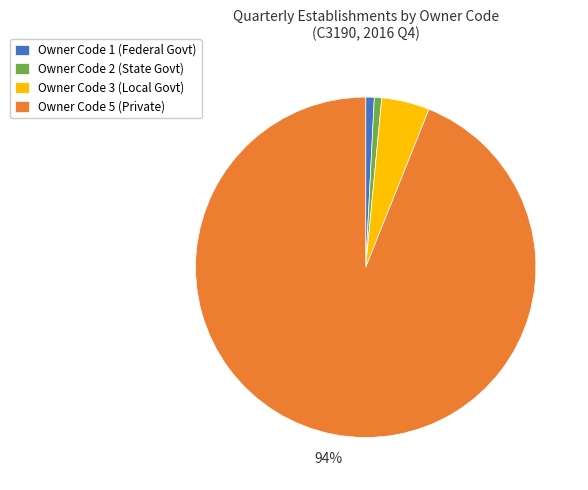

Is Owner Code 3 (Local Govt) the majority of the pie?

No